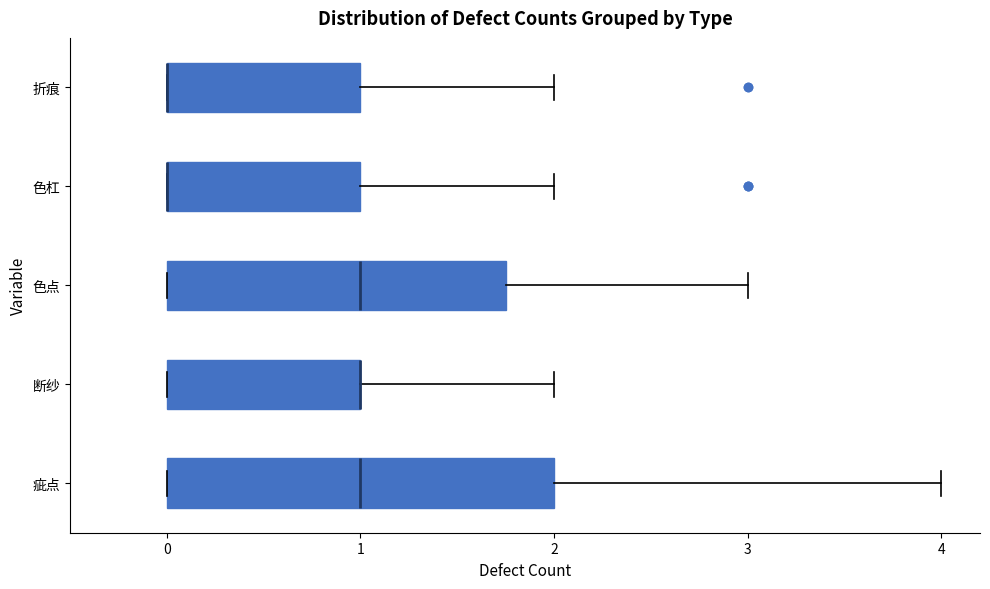

Reading bottom to top, read every box against the x-axis: the position of its median line, the range the box covers, and the ends of its whiskers. The values are not printed on the chart, so give them approximately, as read against the axis.

疵点: median 1.0, box 0.0 to 2.0, whiskers 0.0 to 4.0
断纱: median 1.0 (drawn on the box's right edge), box 0.0 to 1.0, whiskers 0.0 to 2.0
色点: median 1.0, box 0.0 to 1.8, whiskers 0.0 to 3.0
色杠: median 0.0 (drawn on the box's left edge), box 0.0 to 1.0, whiskers 0.0 to 2.0
折痕: median 0.0 (drawn on the box's left edge), box 0.0 to 1.0, whiskers 0.0 to 2.0